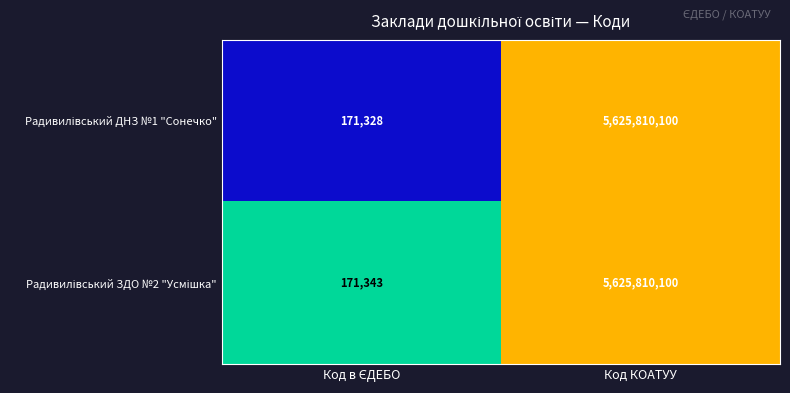

What is the total value across all series at Код КОАТУУ?

11251620200